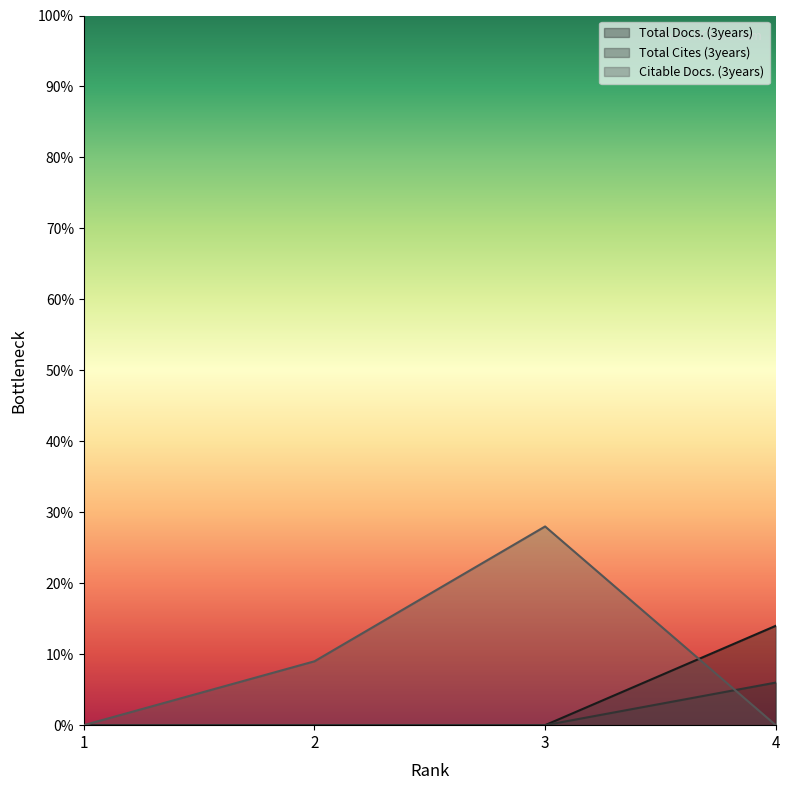

At how many categories does at least one series exceed 15?

1